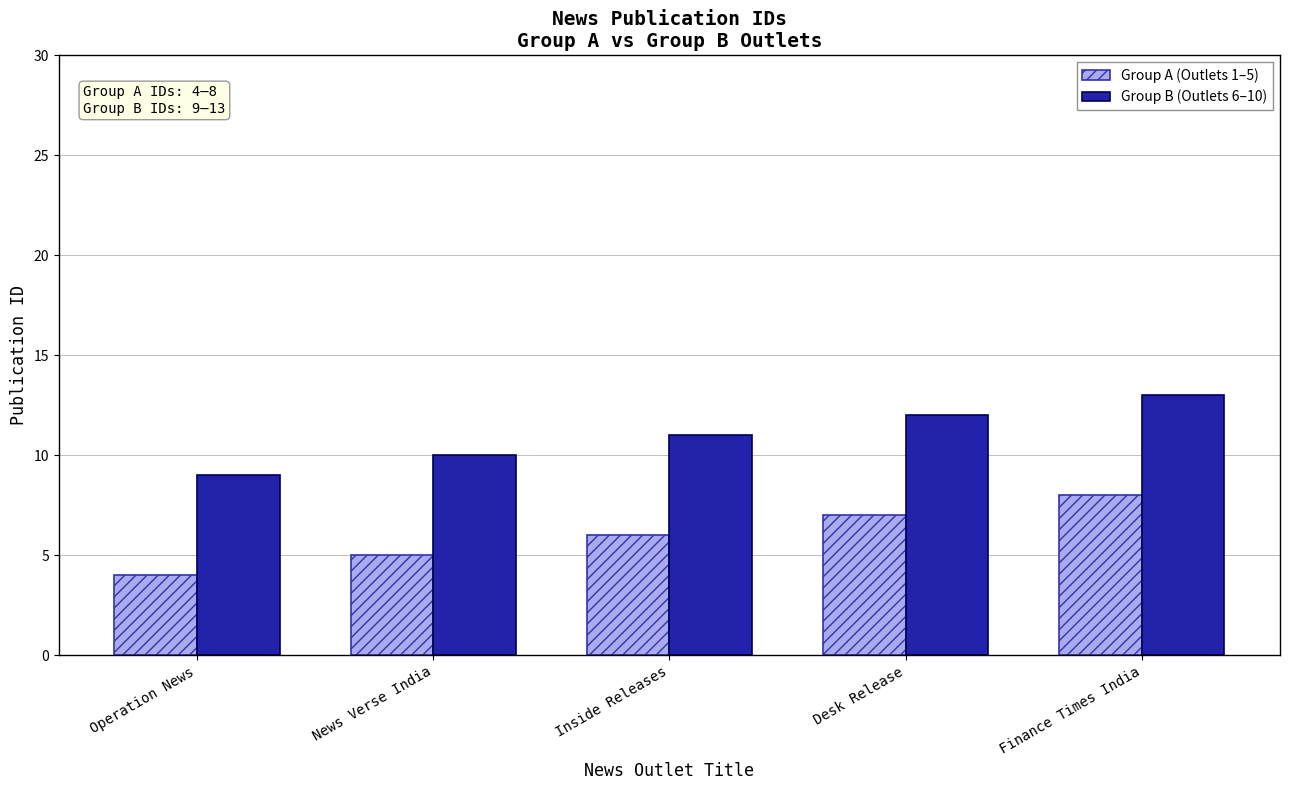

Rank the series at Finance Times India from lowest to highest value.

Group A (Outlets 1–5), Group B (Outlets 6–10)